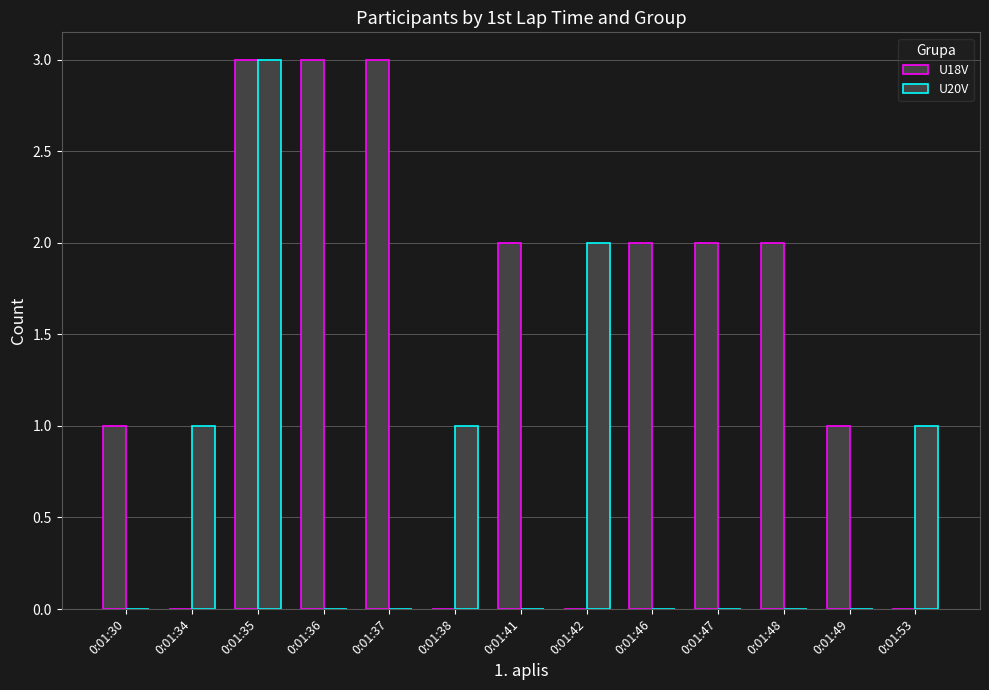

Reading right to left, transcribe all the data shown in this chart.

U18V: 0	1	2	2	2	0	2	0	3	3	3	0	1
U20V: 1	0	0	0	0	2	0	1	0	0	3	1	0